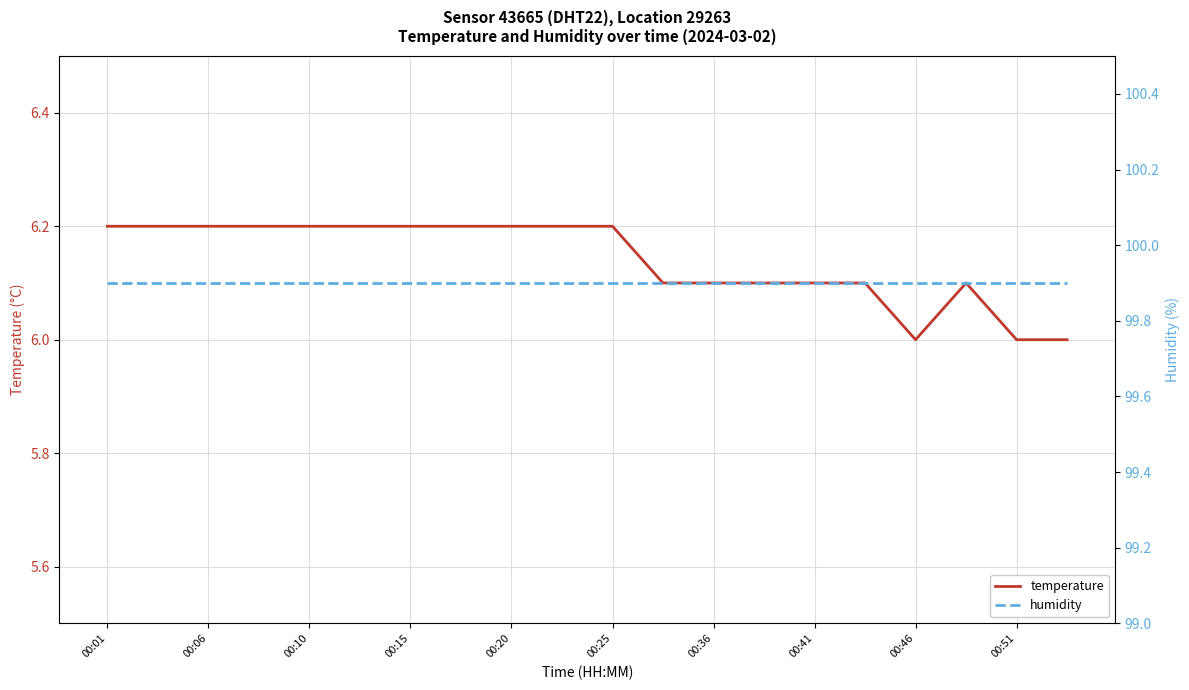

True or false: temperature has a value of 6.2 at 00:15.

True